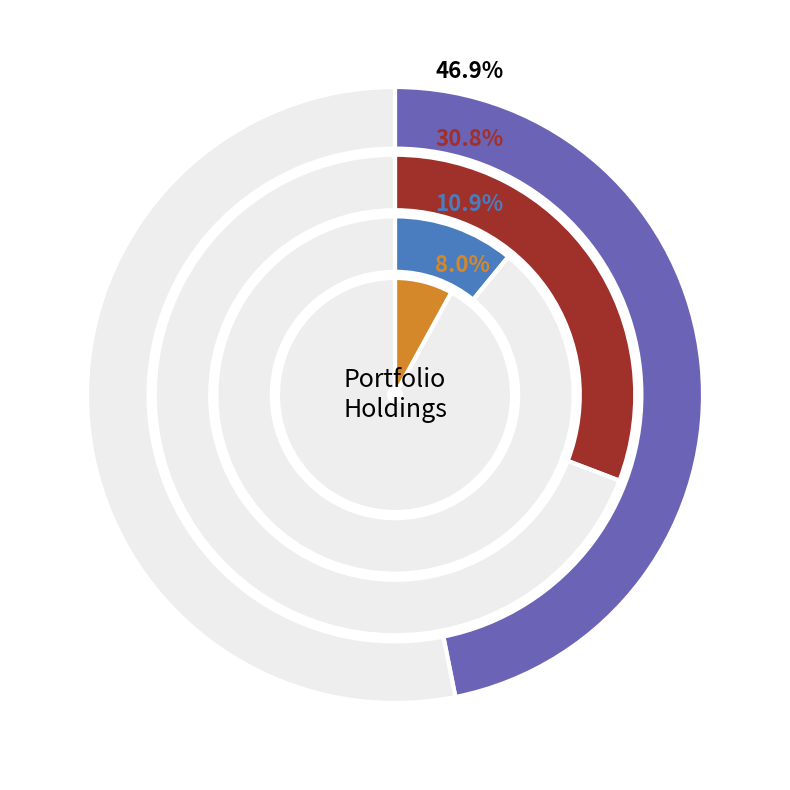

What is the largest slice in the pie chart?

BROOKFIELD CORPORATION CL-A LVS